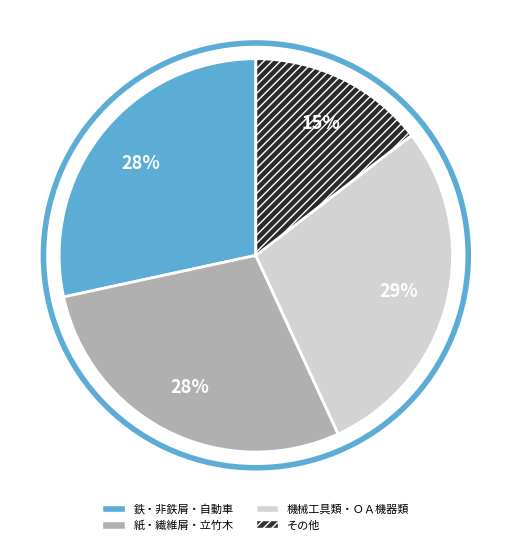

Does any single category account for the majority?

No